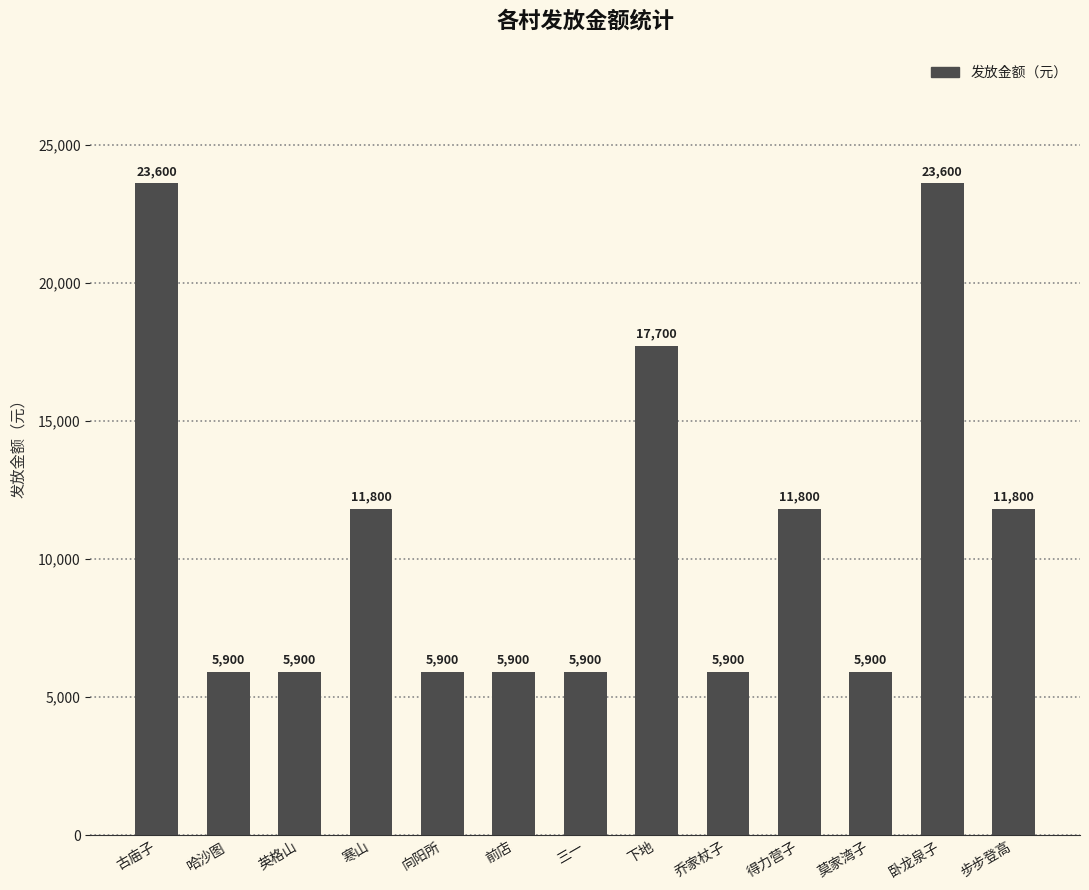

Reading left to right, what are all the values shown in this chart?

23600	5900	5900	11800	5900	5900	5900	17700	5900	11800	5900	23600	11800